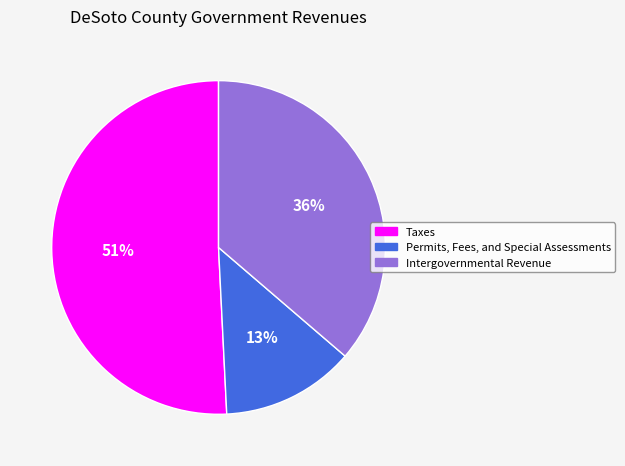

Approximately how many times larger is the value at Permits, Fees, and Special Assessments compared to Taxes?

0.3